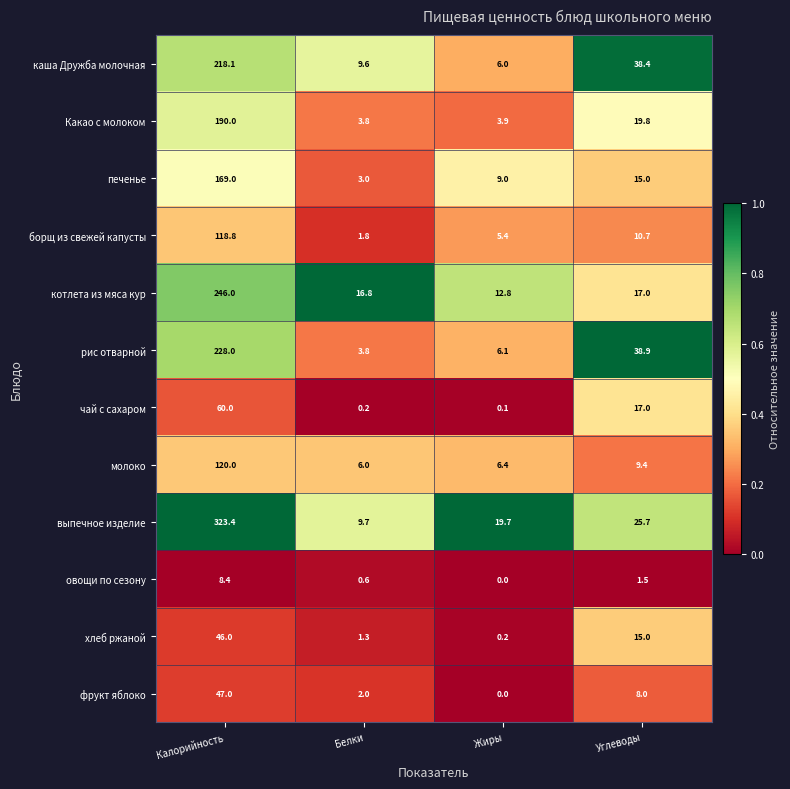

How many categories are shown in the chart?

4